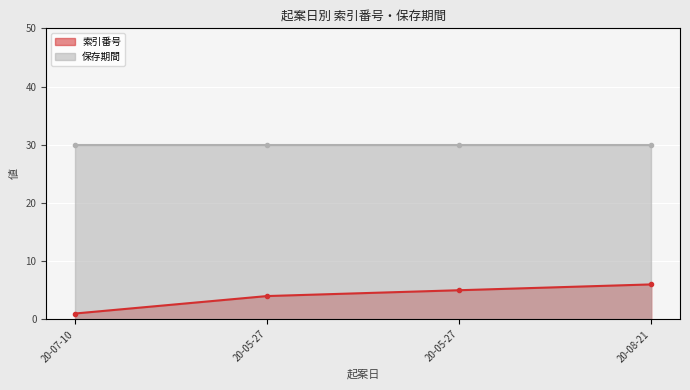

How many data points in 索引番号 are less than 5?

2